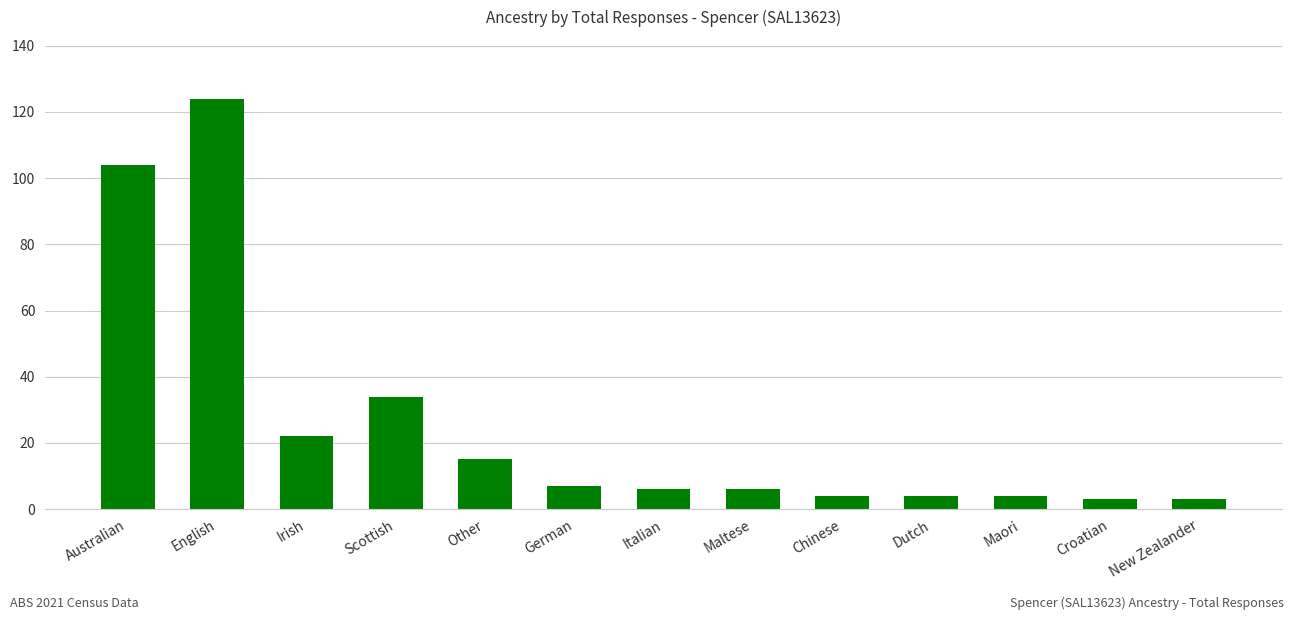

True or false: the data shows 4 at Maori.

True